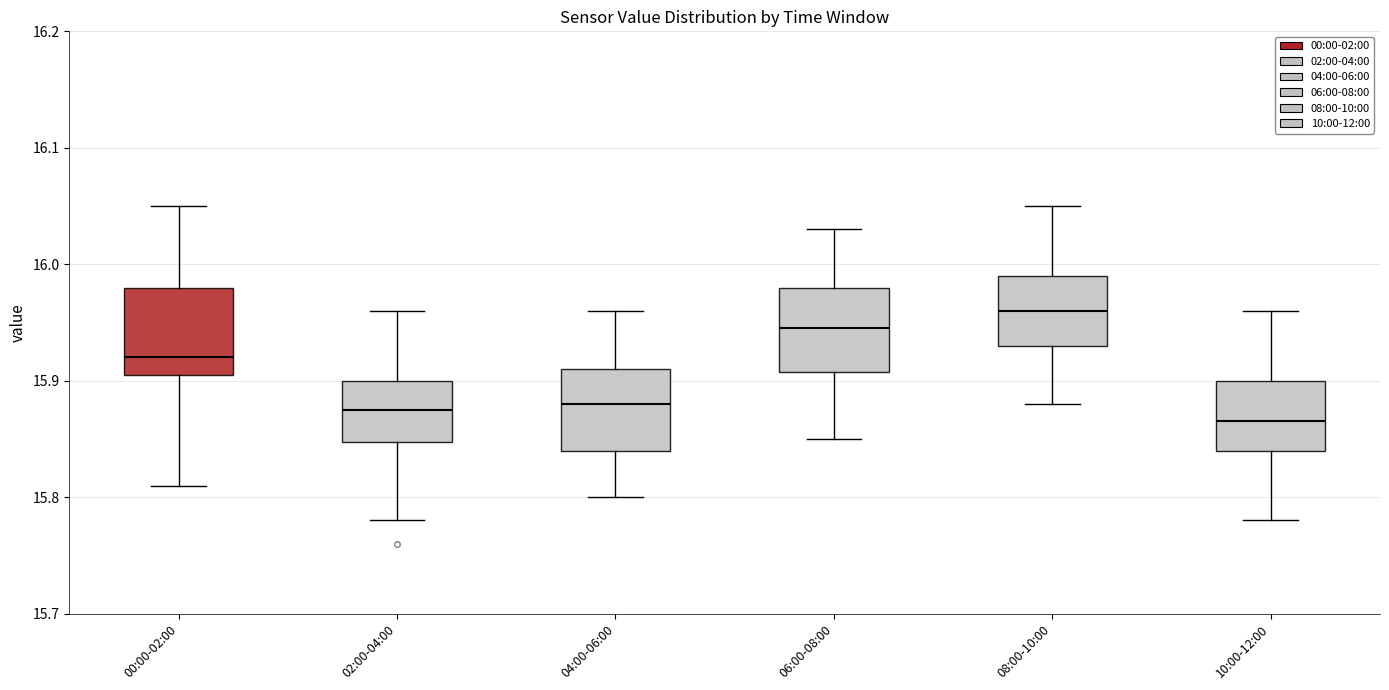

Where is the lower edge of the box for 00:00-02:00 on the y-axis? The values are not printed on the chart, so give them approximately, as read against the axis.

15.91